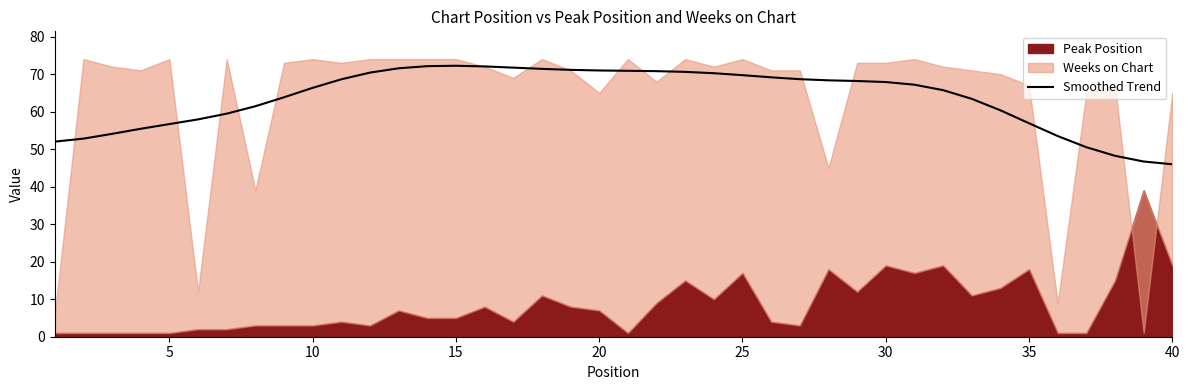

True or false: there are more than 1 points higher than both neighbors.

False